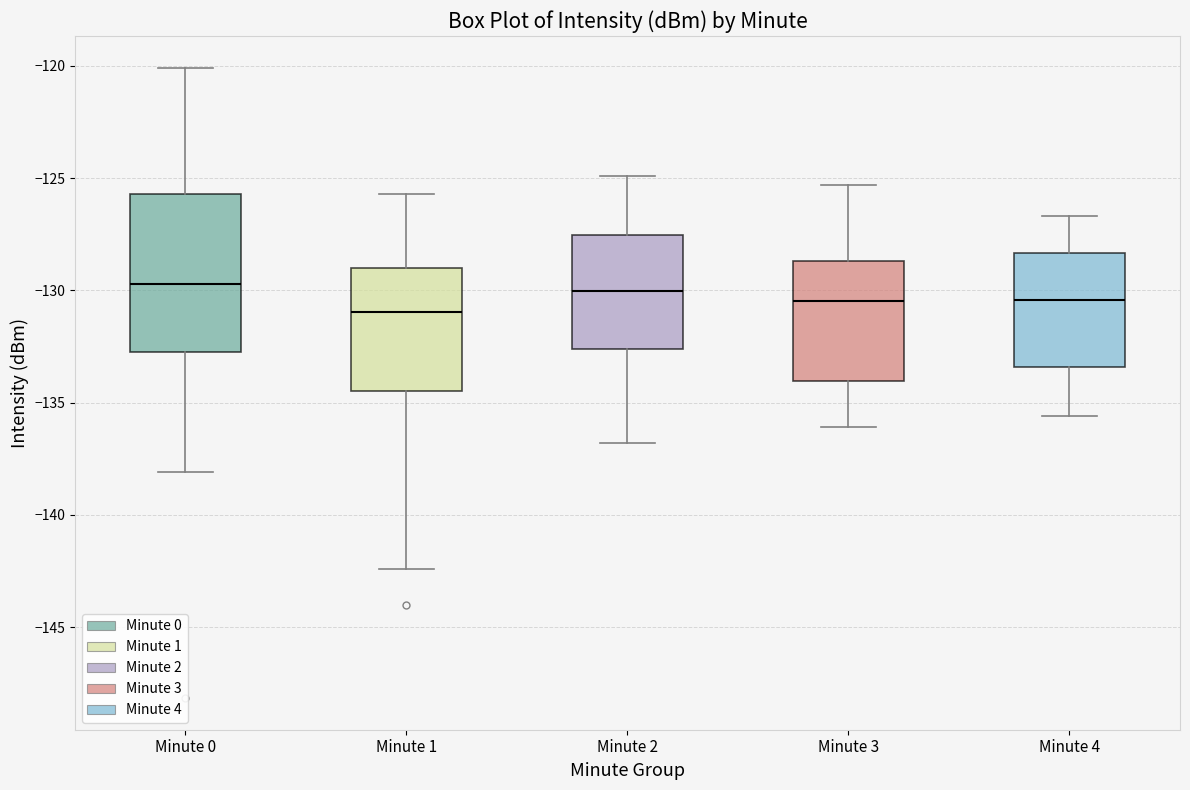

Reading left to right, read every box against the y-axis: the position of its median line, the range the box covers, and the ends of its whiskers. The values are not printed on the chart, so give them approximately, as read against the axis.

Minute 0: median -129.5, box -133.0 to -125.5, whiskers -138.0 to -120.0
Minute 1: median -131.0, box -134.5 to -129.0, whiskers -142.5 to -125.5
Minute 2: median -130.0, box -132.5 to -127.5, whiskers -137.0 to -125.0
Minute 3: median -130.5, box -134.0 to -128.5, whiskers -136.0 to -125.5
Minute 4: median -130.5, box -133.5 to -128.5, whiskers -135.5 to -126.5